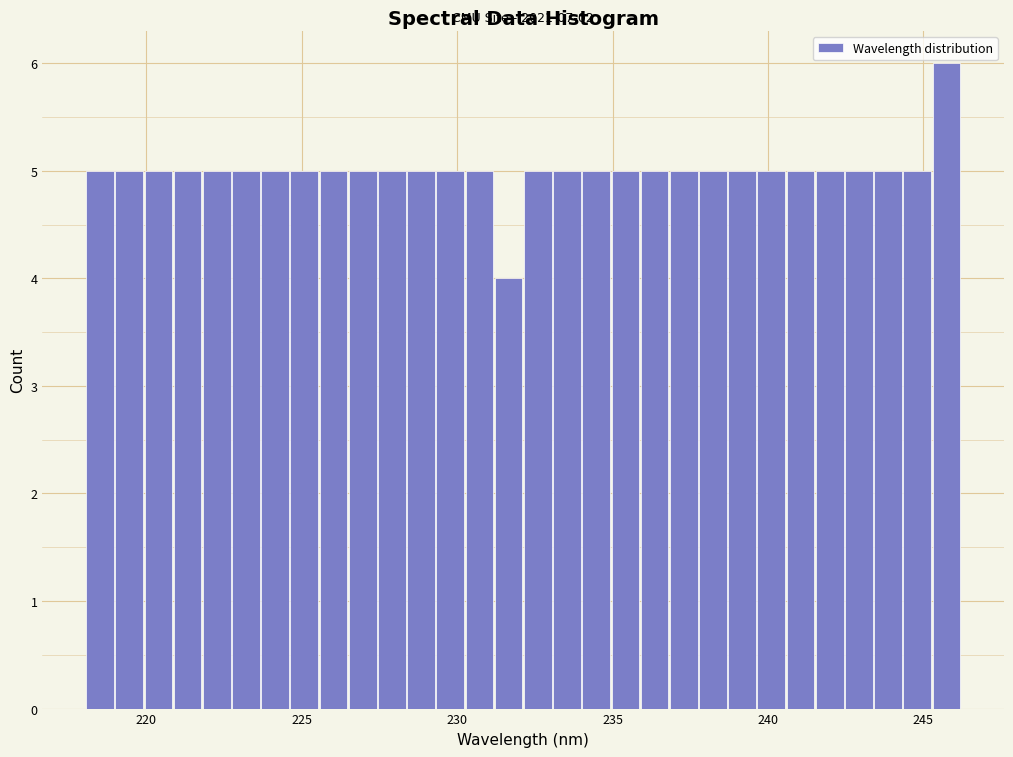

Around what value on the x-axis is the tallest bar? Give the approximate position of its centre, as read against the axis.

245.5